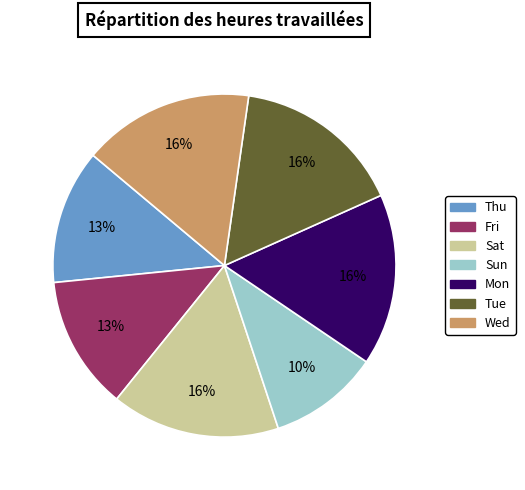

Is Fri the majority of the pie?

No